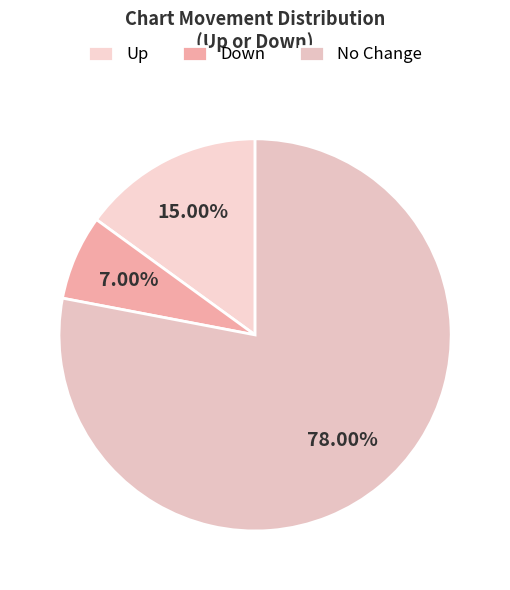

What is the largest slice in the pie chart?

No Change